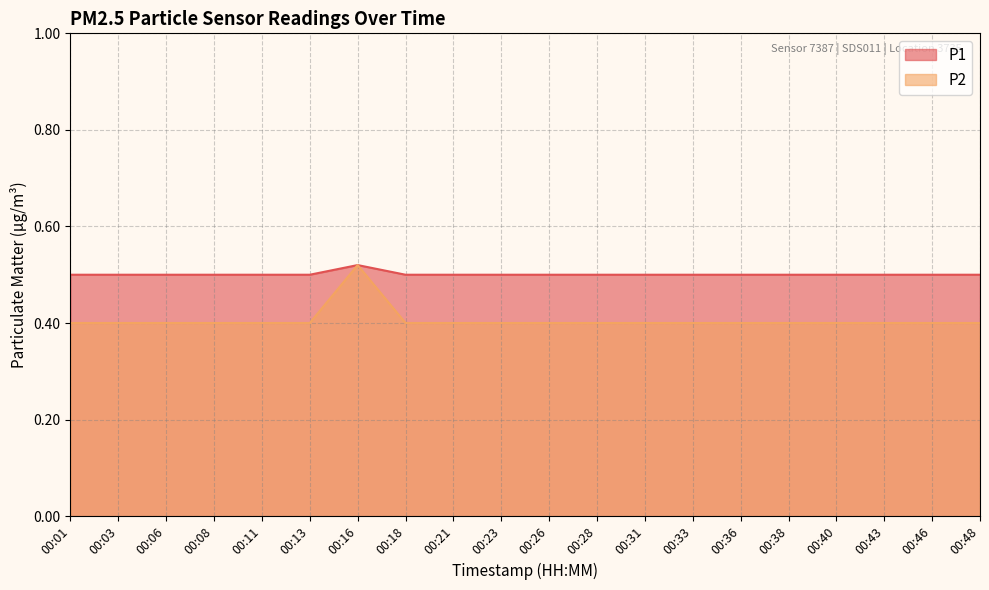

What are all the series names shown in the legend?

P1, P2